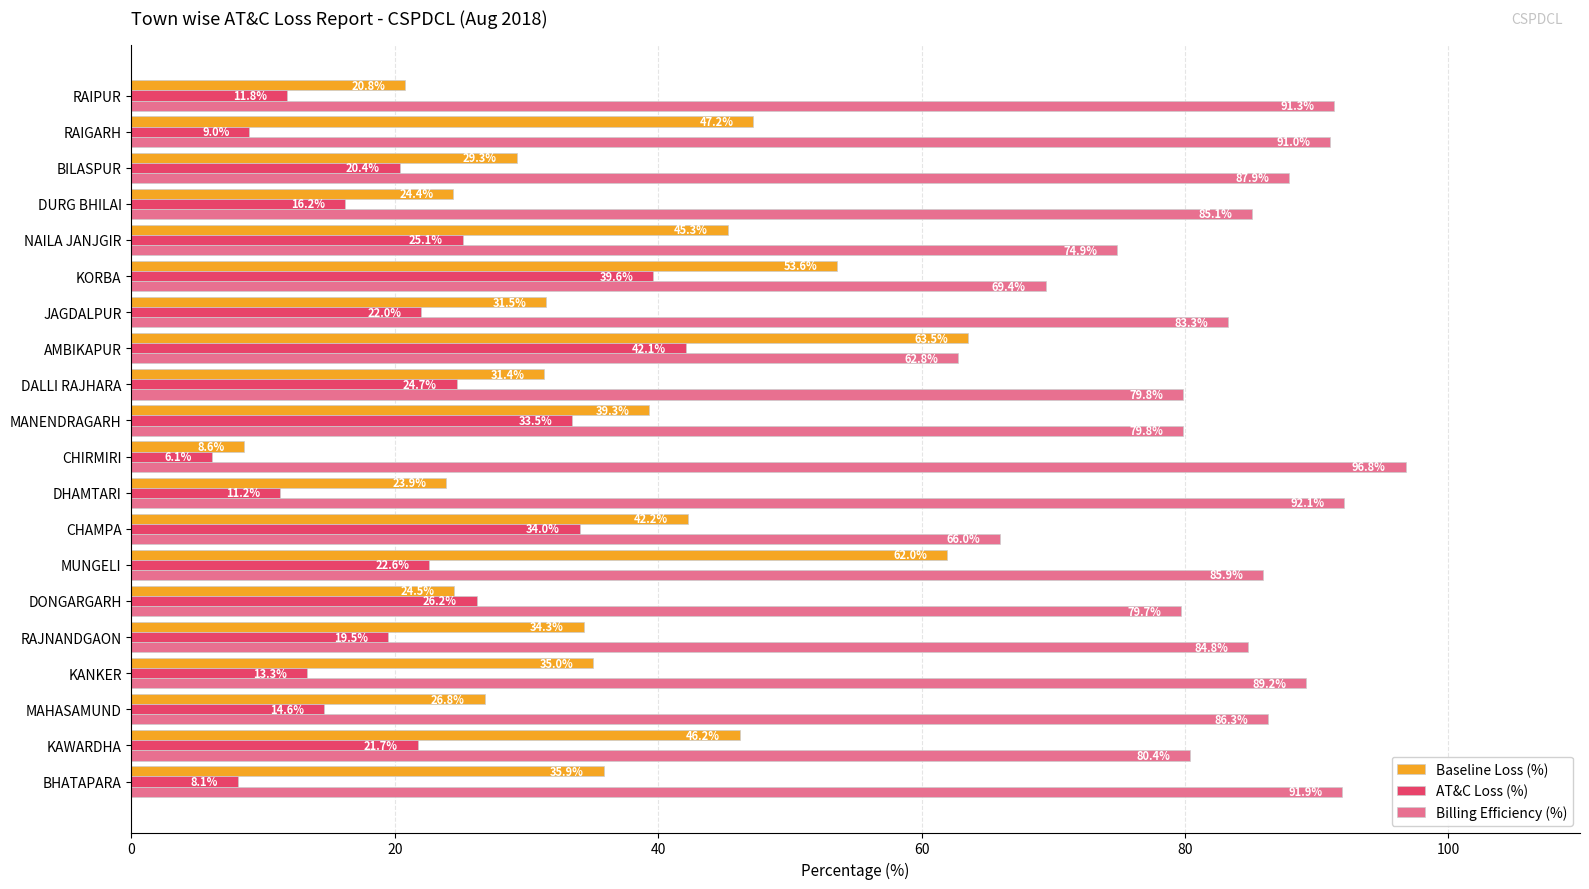

How many data points does each series have?

20